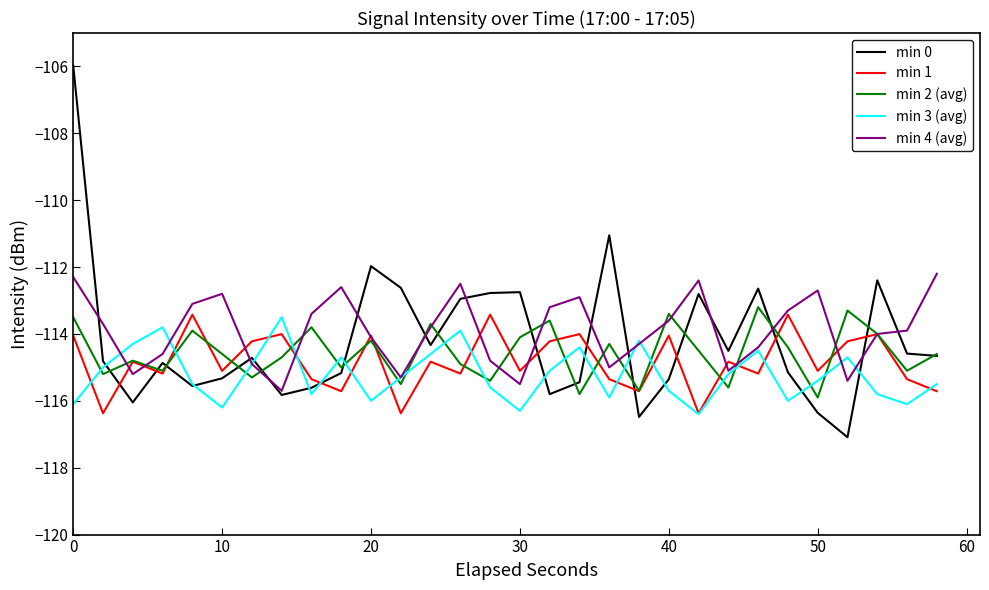

True or false: min 0 and min 1 intersect in this chart.

True